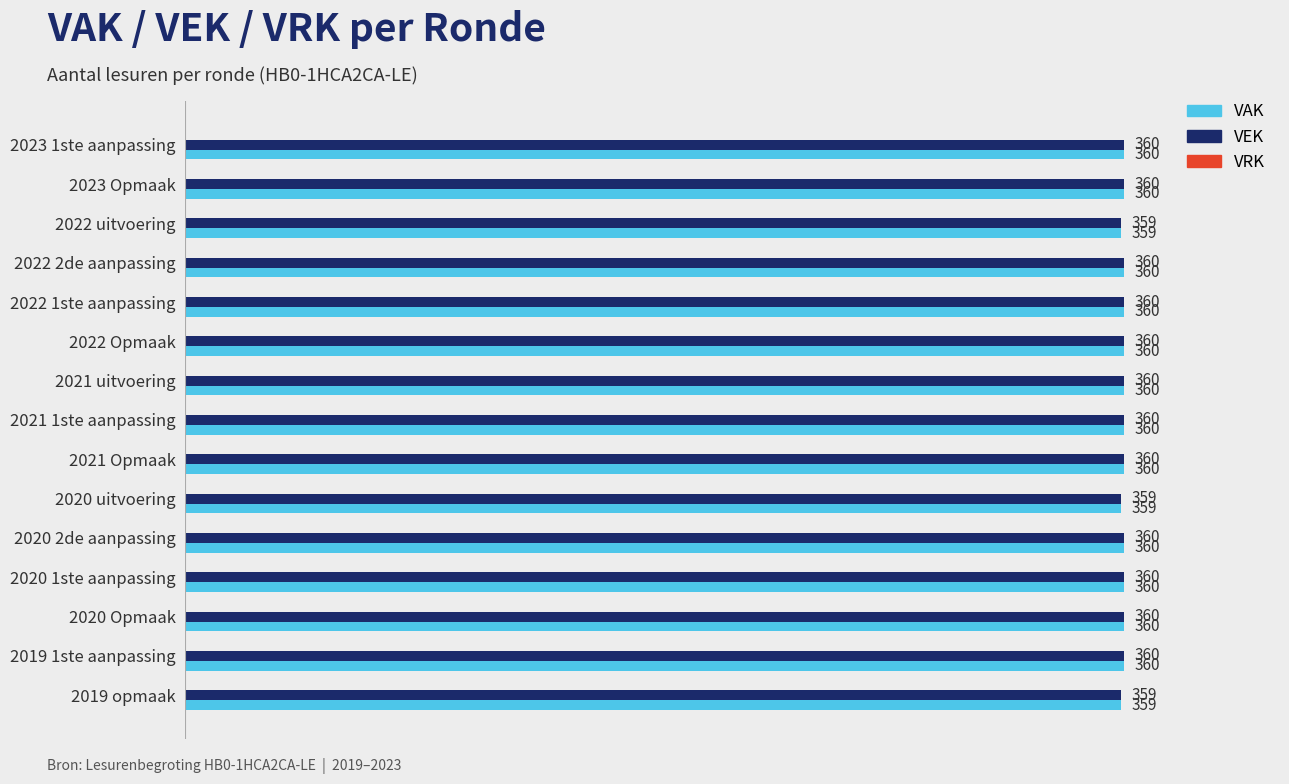

Is the value of VEK at 2022 2de aanpassing greater than the value of VAK at 2022 uitvoering?

Yes